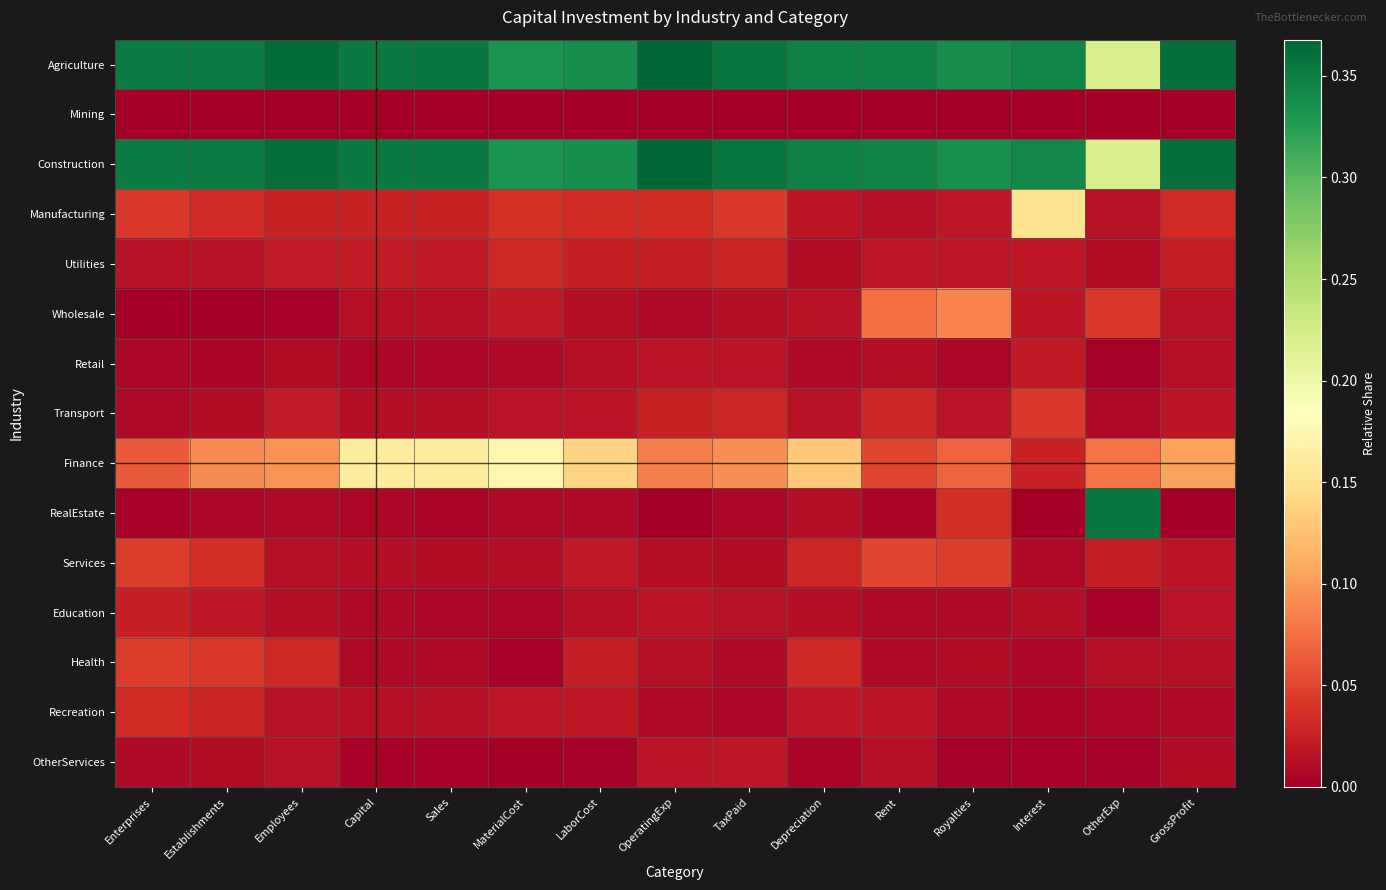

Which series has the largest total across all categories?

Agriculture